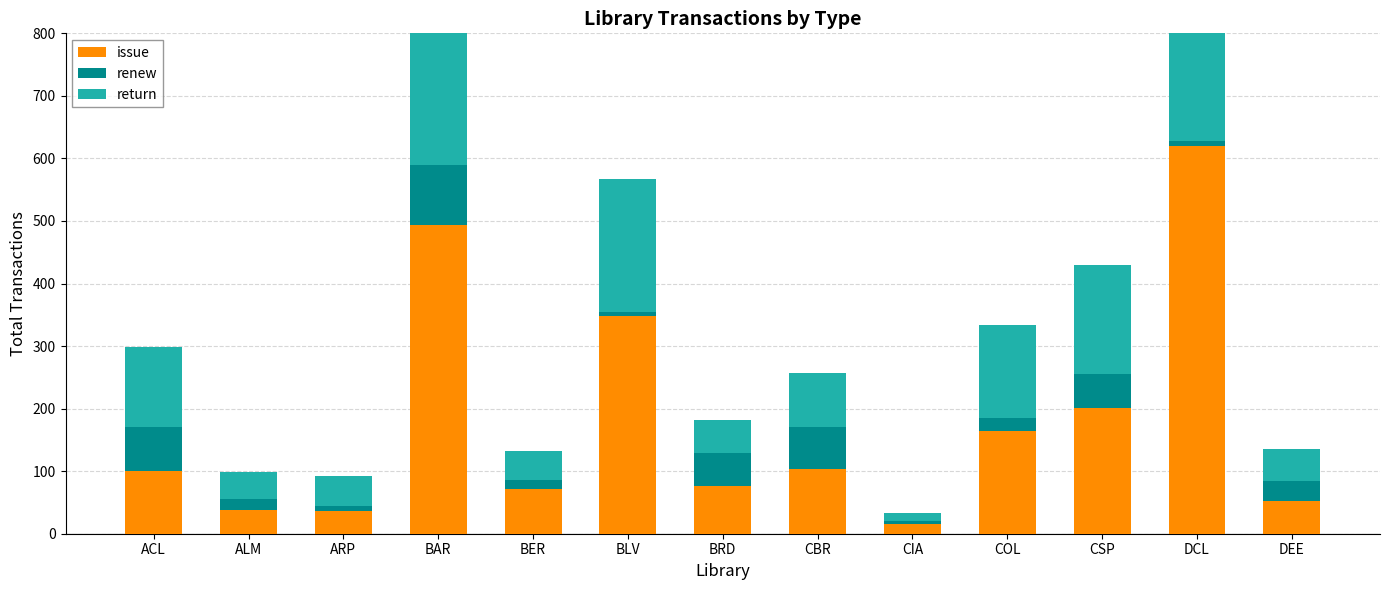

At CSP, list the series in order from smallest to largest.

renew, return, issue